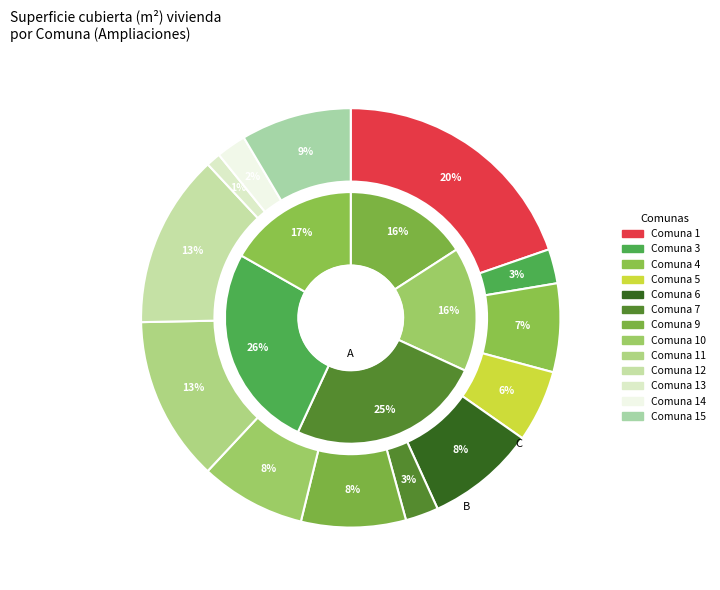

Count the number of slices in the pie.

13